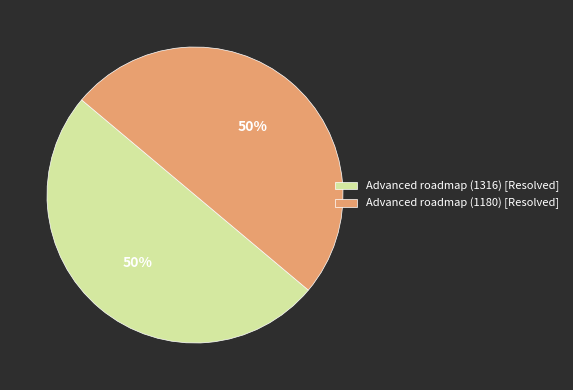

Do Advanced roadmap (1316) [Resolved] and Advanced roadmap (1180) [Resolved] together represent more than half of the pie?

Yes